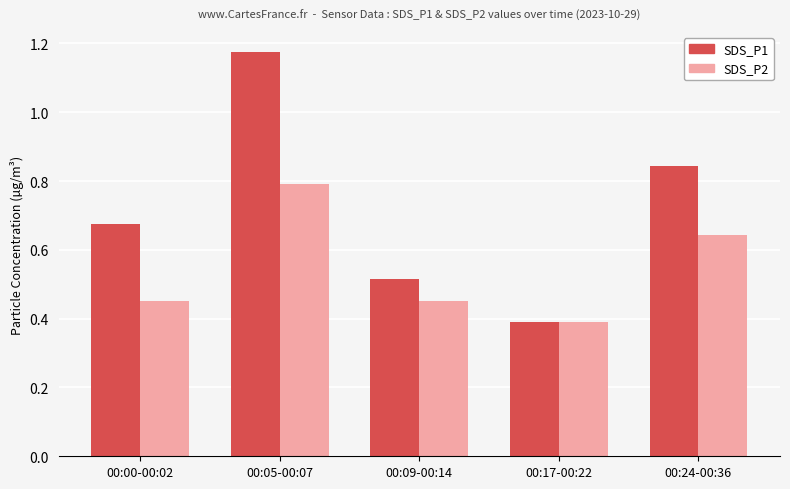

What are all the series names shown in the legend?

SDS_P1, SDS_P2